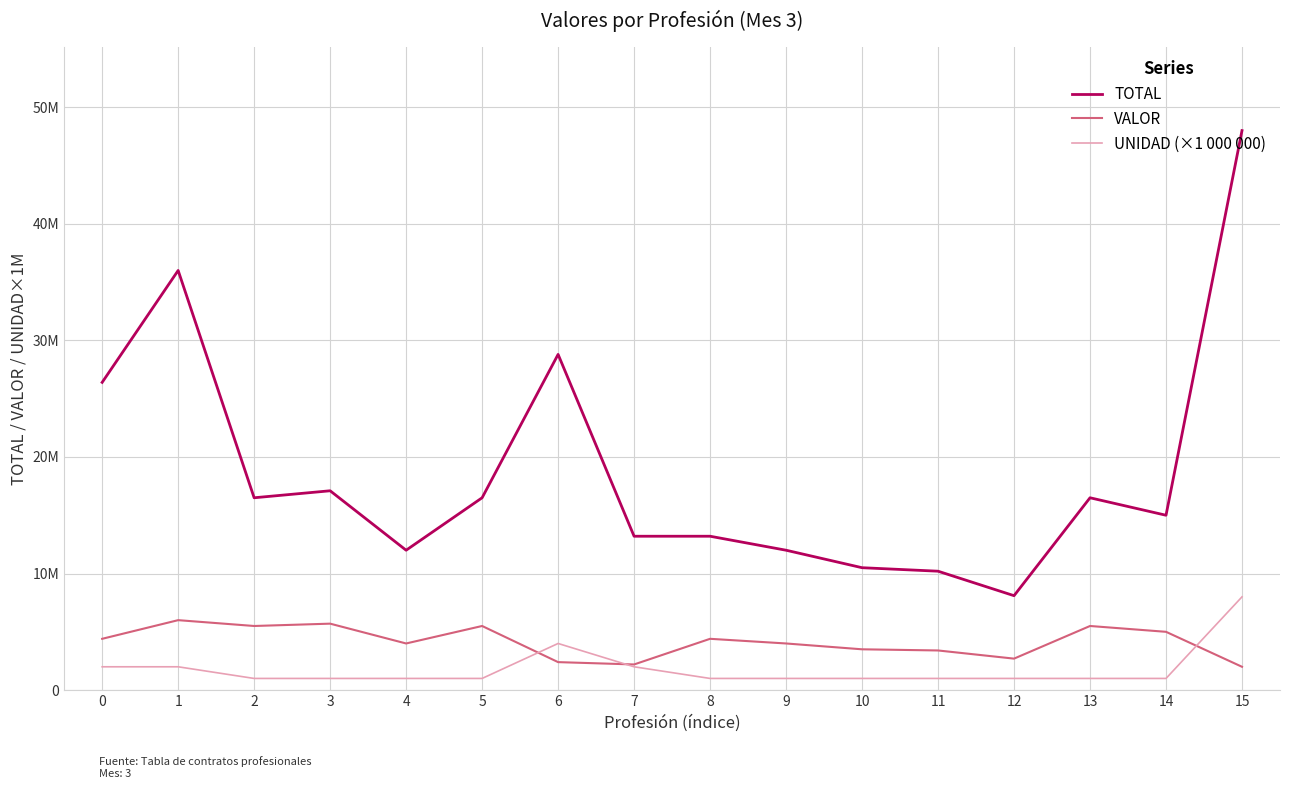

What is the value of the TOTAL point at the 14th from the left?

16500000